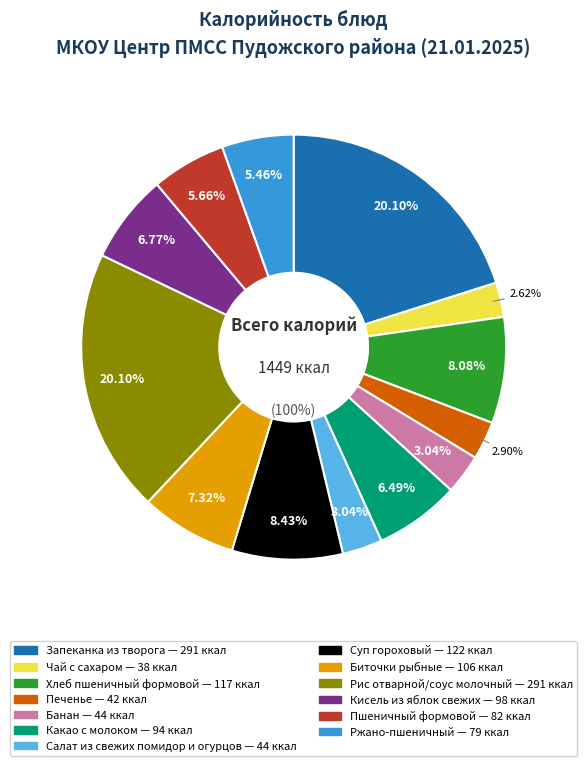

What is the largest slice in the pie chart?

Запеканка из творога